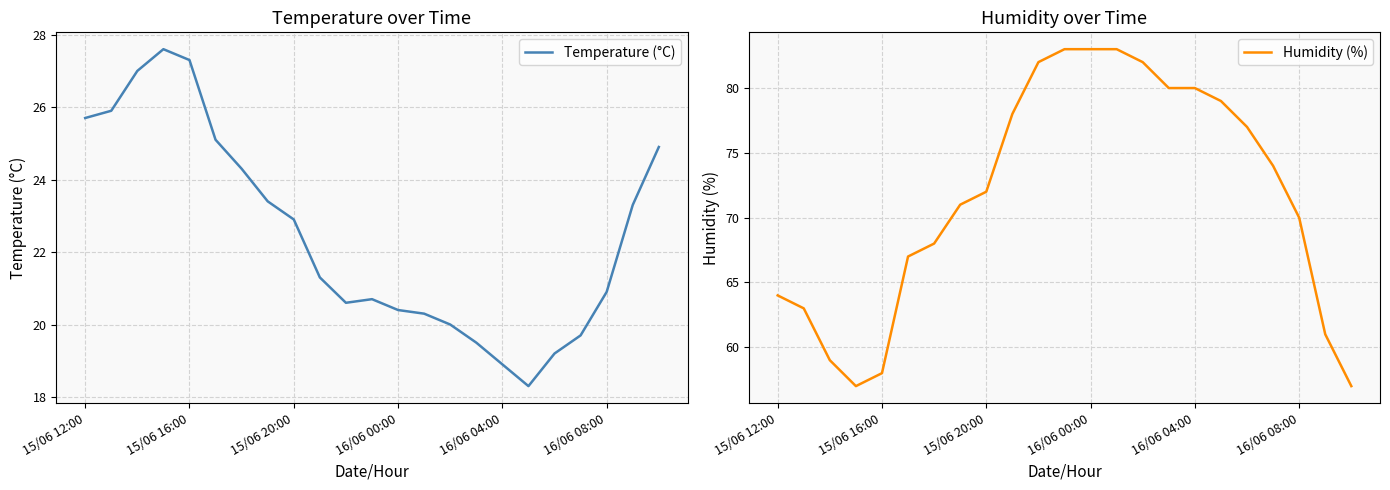

Does the chart have visible grid lines?

Yes